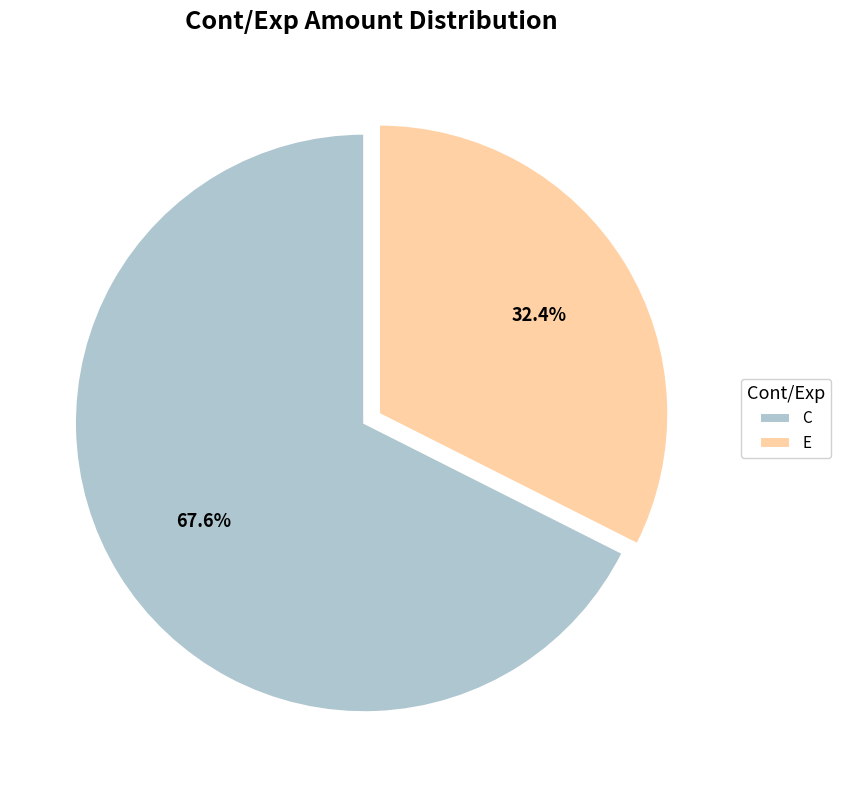

What is the ratio of the value at C to the value at E?

2.1